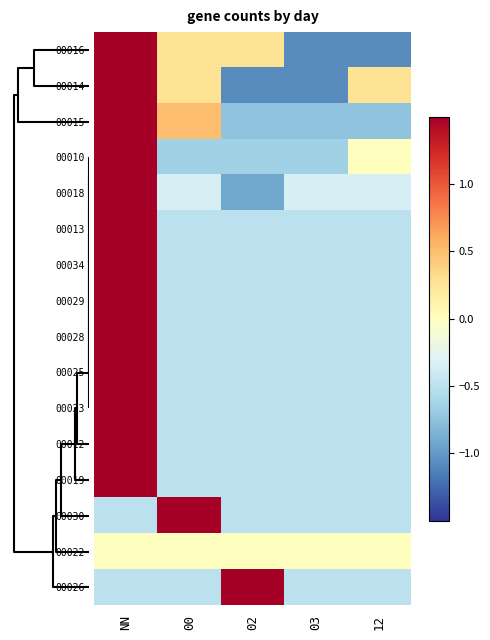

Which category has the lowest value across all series?

03